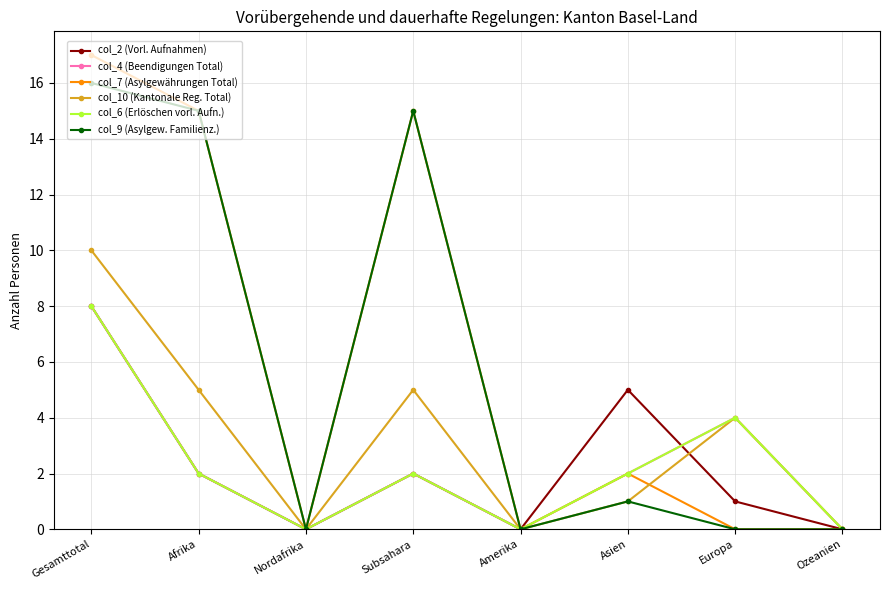

Where does the col_7 (Asylgewährungen Total) series first go above 2?

Gesamttotal